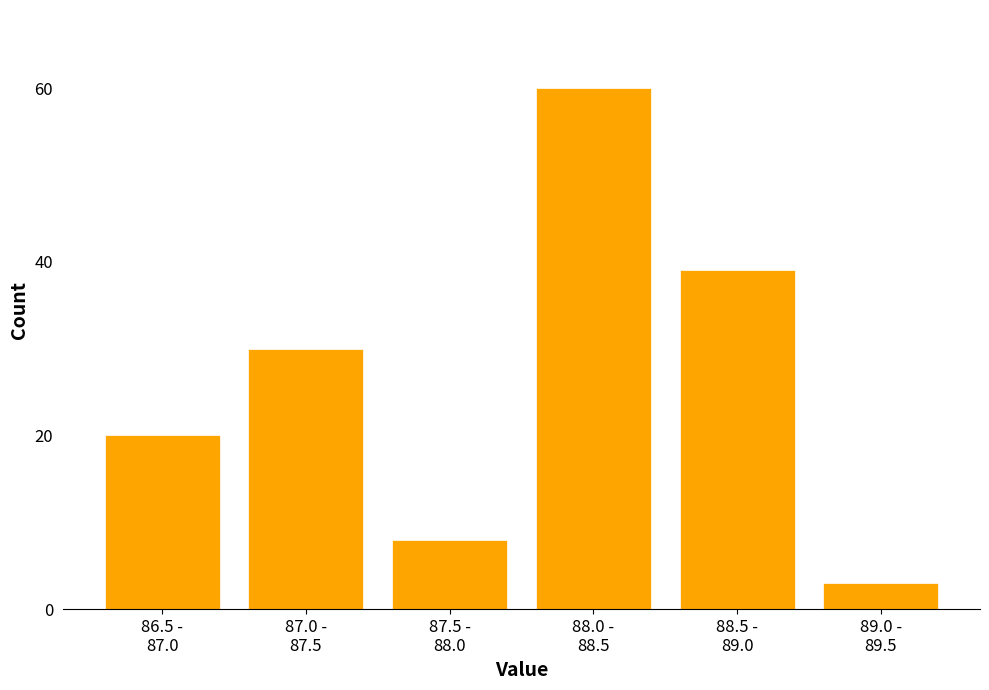

Reading left to right, transcribe all the data shown in this chart.

20	30	8	60	39	3